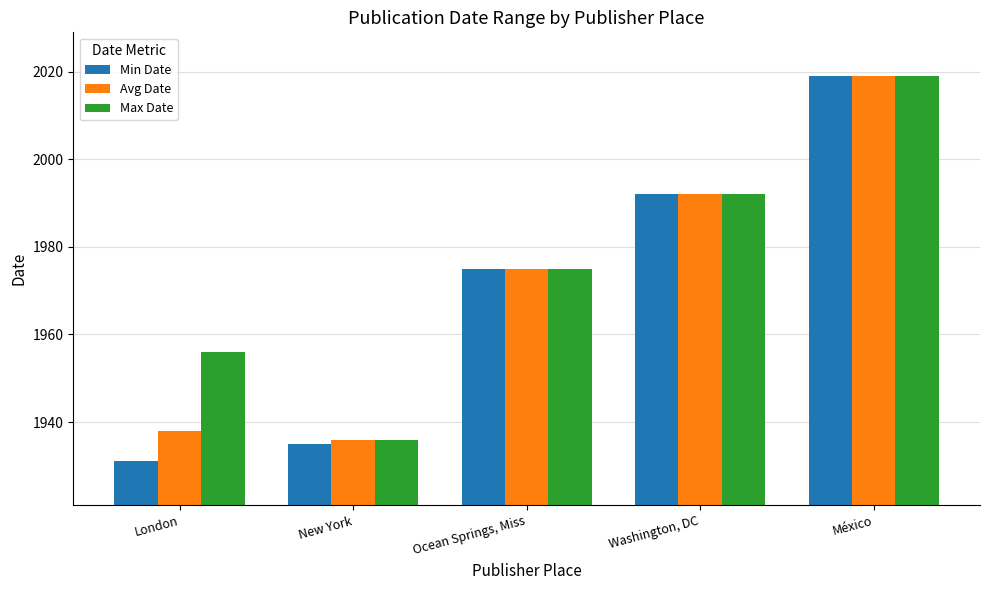

Is it true that Max Date equals 2719 at Washington, DC?

False